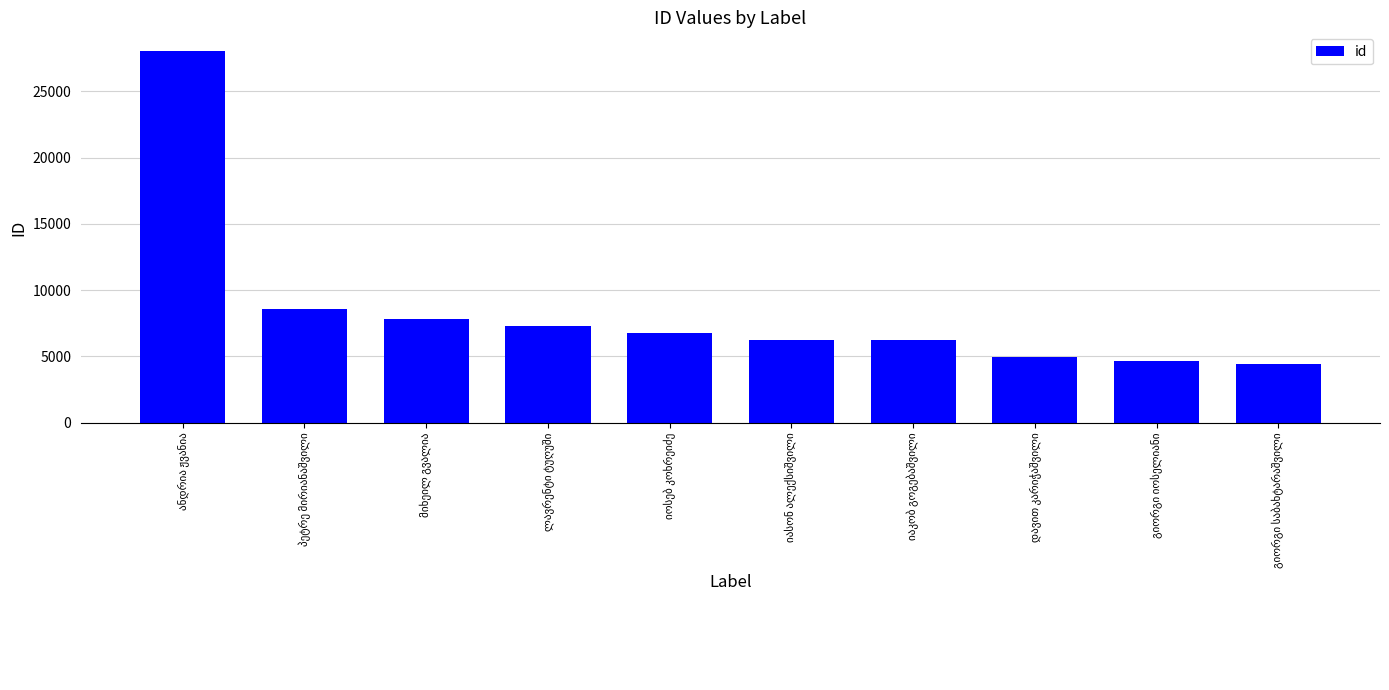

How many bars are there in total?

10